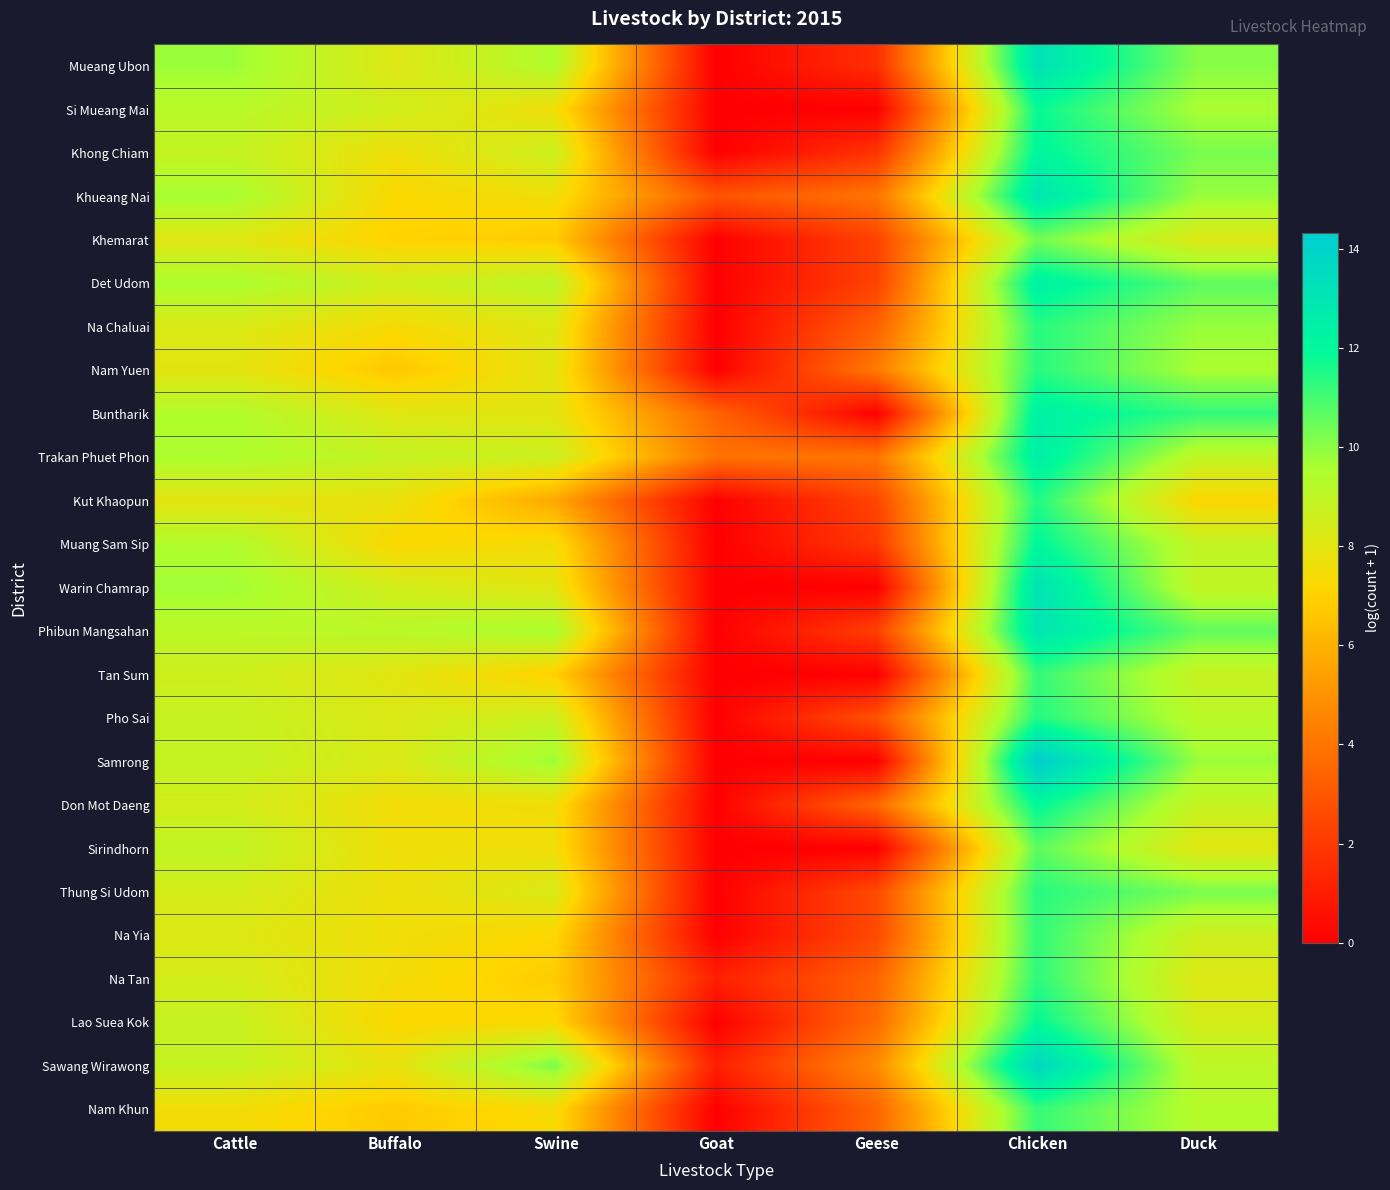

Reading right to left, what are all the values shown in this chart?

Mueang Ubon: Duck=10.0	Chicken=13.2	Geese=1.6	Goat=0.0	Swine=9.4	Buffalo=8.1	Cattle=9.8
Si Mueang Mai: Duck=9.6	Chicken=11.8	Geese=0.0	Goat=0.0	Swine=7.6	Buffalo=8.5	Cattle=9.2
Khong Chiam: Duck=10.3	Chicken=12.1	Geese=1.8	Goat=0.0	Swine=8.7	Buffalo=7.6	Cattle=8.9
Khueang Nai: Duck=9.8	Chicken=13.0	Geese=4.0	Goat=2.9	Swine=7.6	Buffalo=7.3	Cattle=9.7
Khemarat: Duck=8.2	Chicken=10.3	Geese=2.3	Goat=0.0	Swine=6.8	Buffalo=7.0	Cattle=8.0
Det Udom: Duck=10.7	Chicken=12.4	Geese=2.3	Goat=0.0	Swine=9.1	Buffalo=8.6	Cattle=9.6
Na Chaluai: Duck=9.8	Chicken=11.4	Geese=3.3	Goat=0.0	Swine=8.1	Buffalo=7.4	Cattle=8.2
Nam Yuen: Duck=9.6	Chicken=11.4	Geese=4.2	Goat=0.0	Swine=7.9	Buffalo=6.7	Cattle=8.0
Buntharik: Duck=11.2	Chicken=12.4	Geese=0.0	Goat=3.4	Swine=8.0	Buffalo=8.1	Cattle=9.4
Trakan Phuet Phon: Duck=9.0	Chicken=12.5	Geese=4.0	Goat=3.9	Swine=8.7	Buffalo=8.9	Cattle=9.5
Kut Khaopun: Duck=7.2	Chicken=11.5	Geese=2.4	Goat=0.0	Swine=5.7	Buffalo=7.8	Cattle=7.9
Muang Sam Sip: Duck=8.9	Chicken=12.0	Geese=1.9	Goat=0.0	Swine=7.5	Buffalo=7.2	Cattle=9.4
Warin Chamrap: Duck=8.9	Chicken=13.2	Geese=0.0	Goat=0.0	Swine=8.0	Buffalo=8.5	Cattle=9.7
Phibun Mangsahan: Duck=10.6	Chicken=13.0	Geese=2.2	Goat=0.0	Swine=9.6	Buffalo=9.2	Cattle=9.2
Tan Sum: Duck=8.8	Chicken=11.2	Geese=0.0	Goat=0.0	Swine=7.0	Buffalo=8.0	Cattle=8.6
Pho Sai: Duck=9.2	Chicken=11.5	Geese=2.8	Goat=0.0	Swine=8.7	Buffalo=8.2	Cattle=8.8
Samrong: Duck=9.8	Chicken=14.3	Geese=0.0	Goat=0.0	Swine=9.8	Buffalo=8.3	Cattle=8.9
Don Mot Daeng: Duck=8.8	Chicken=12.0	Geese=3.6	Goat=0.0	Swine=7.5	Buffalo=7.5	Cattle=8.5
Sirindhorn: Duck=8.1	Chicken=10.7	Geese=0.0	Goat=0.0	Swine=7.6	Buffalo=7.6	Cattle=9.0
Thung Si Udom: Duck=10.3	Chicken=11.4	Geese=2.6	Goat=0.0	Swine=8.3	Buffalo=7.7	Cattle=8.4
Na Yia: Duck=8.6	Chicken=11.2	Geese=2.6	Goat=0.0	Swine=7.2	Buffalo=7.6	Cattle=8.1
Na Tan: Duck=8.2	Chicken=11.3	Geese=3.4	Goat=1.1	Swine=6.8	Buffalo=7.5	Cattle=8.4
Lao Suea Kok: Duck=8.4	Chicken=11.9	Geese=3.7	Goat=0.0	Swine=7.2	Buffalo=7.2	Cattle=8.8
Sawang Wirawong: Duck=9.1	Chicken=13.7	Geese=4.7	Goat=1.1	Swine=10.2	Buffalo=7.9	Cattle=8.8
Nam Khun: Duck=9.3	Chicken=11.2	Geese=3.5	Goat=0.0	Swine=7.3	Buffalo=6.8	Cattle=7.5